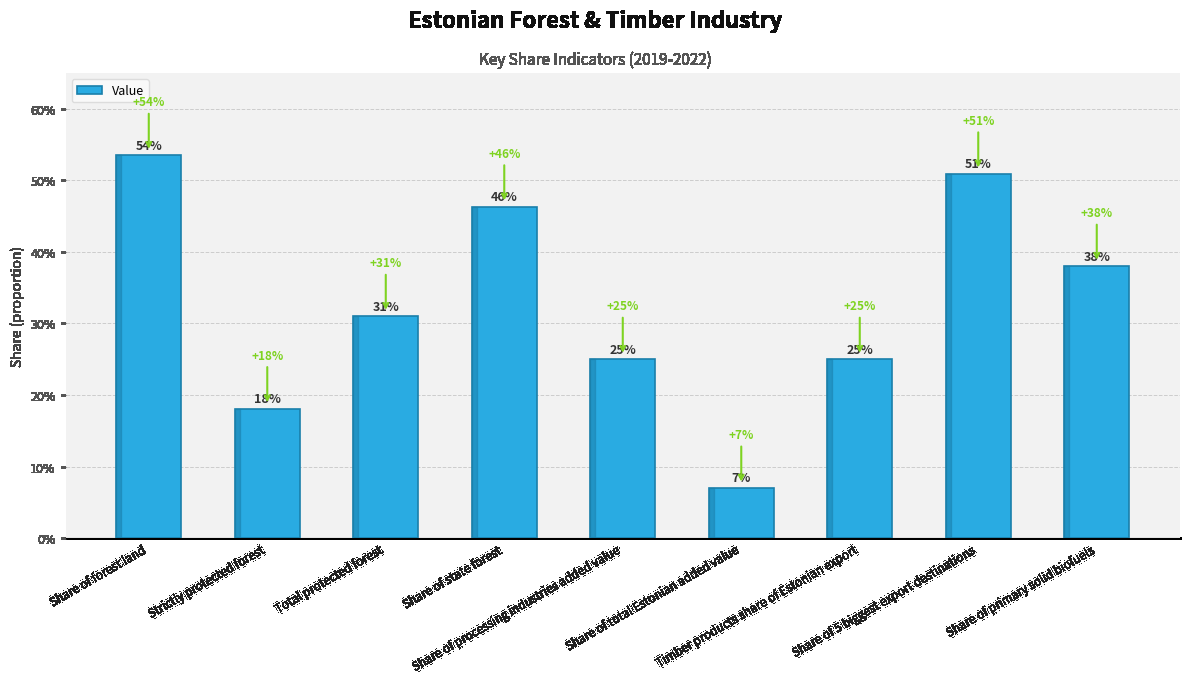

What is the difference between the values at Share of 5 biggest export destinations and Timber products share of Estonian export?

0.3